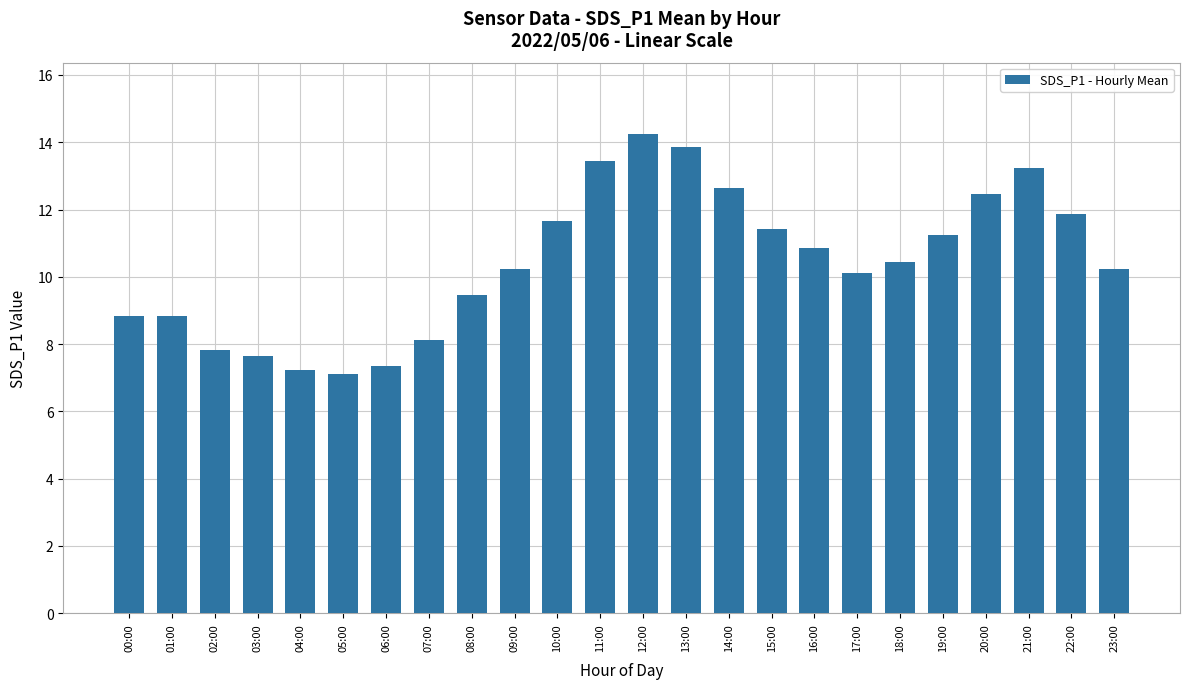

At which label does the data first exceed 10?

09:00